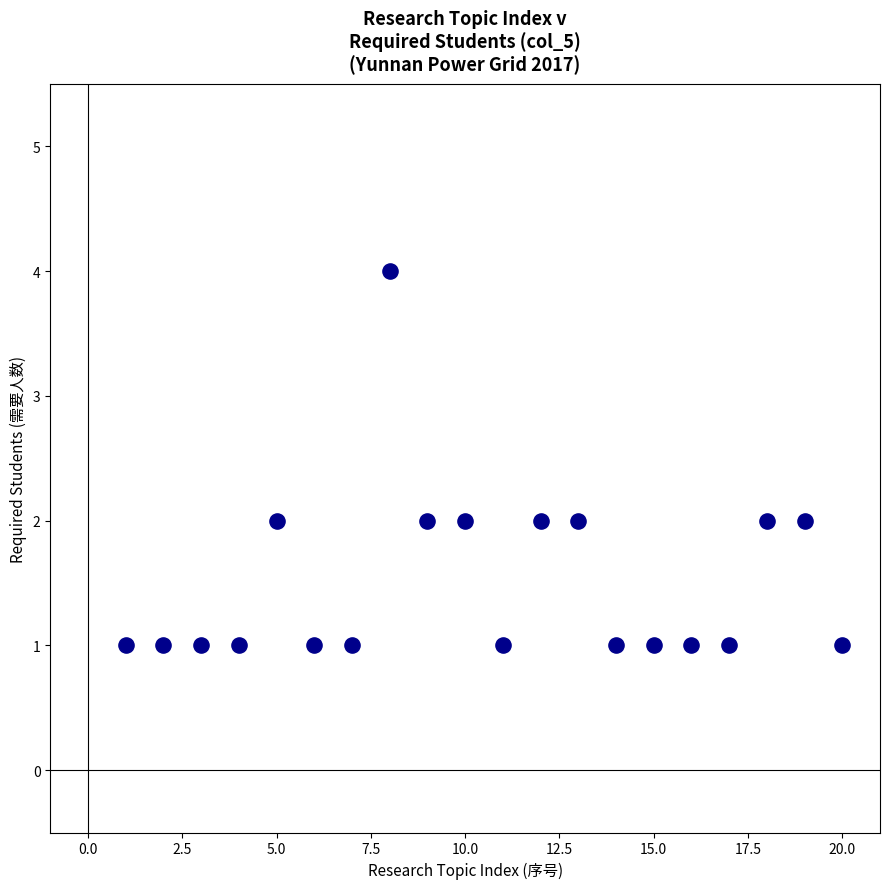

What is the range of Y values (max minus min)?

3